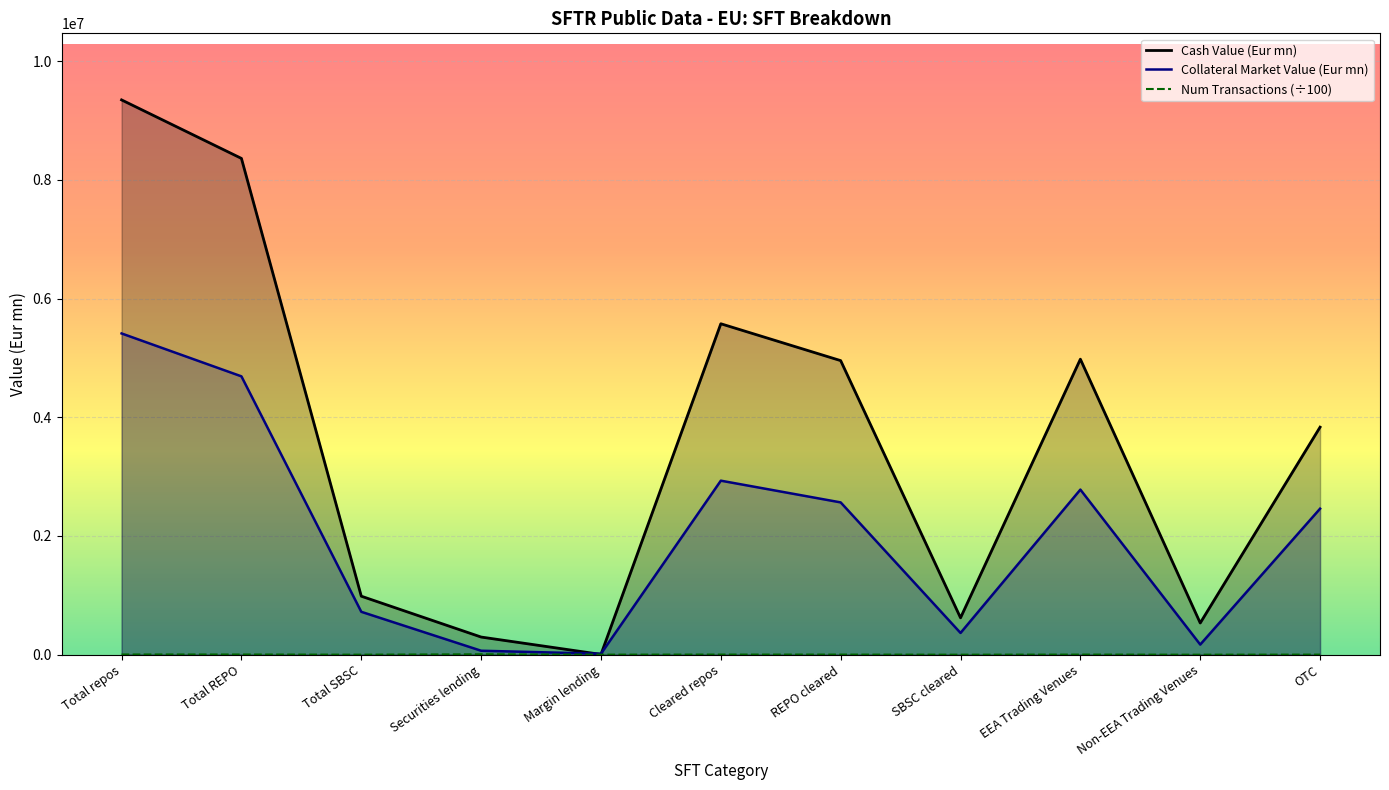

What is the difference between the second highest and minimum values in the Number Of Transactions series?

3521.0